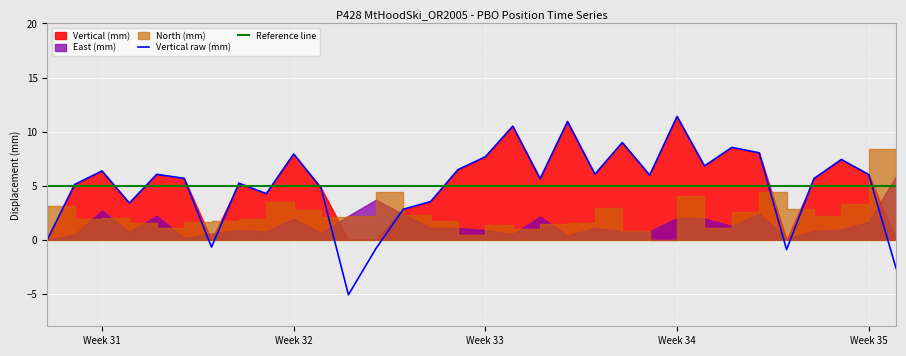

What is the difference between the second highest and second lowest values in the Vertical (mm) series?

13.6